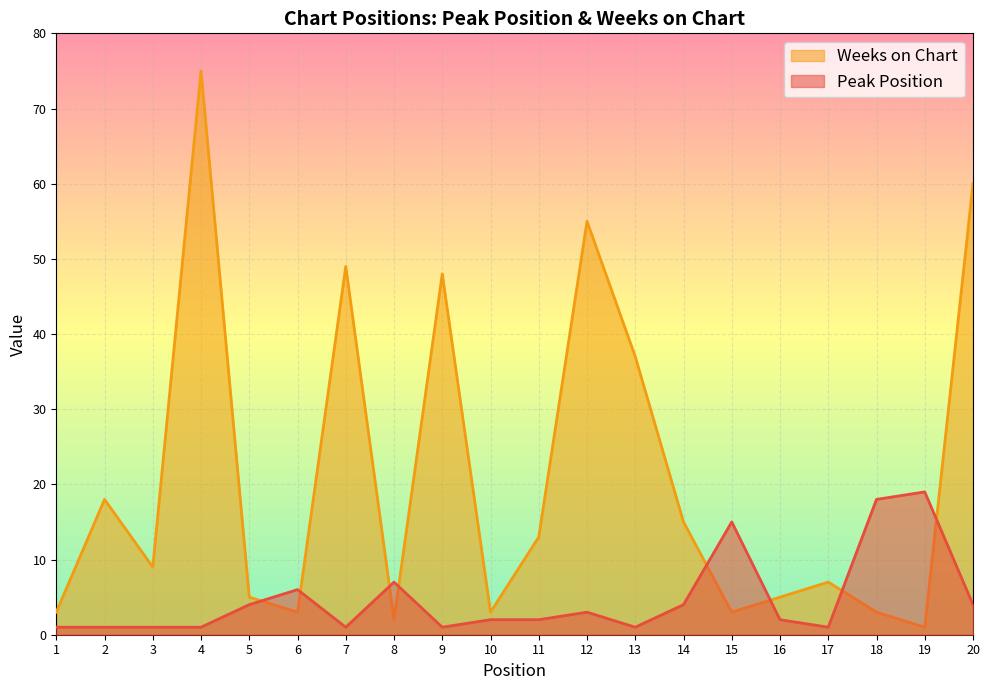

Rank the series at 4 from lowest to highest value.

Peak Position, Weeks on Chart